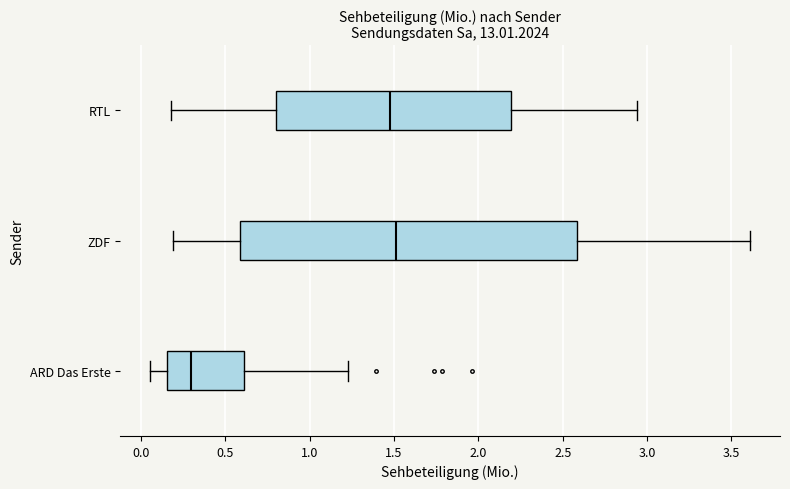

Reading bottom to top, read every box against the x-axis: the position of its median line, the range the box covers, and the ends of its whiskers. The values are not printed on the chart, so give them approximately, as read against the axis.

ARD Das Erste: median 0.30, box 0.15 to 0.60, whiskers 0.05 to 1.25
ZDF: median 1.50, box 0.60 to 2.60, whiskers 0.20 to 3.60
RTL: median 1.50, box 0.80 to 2.20, whiskers 0.20 to 2.95